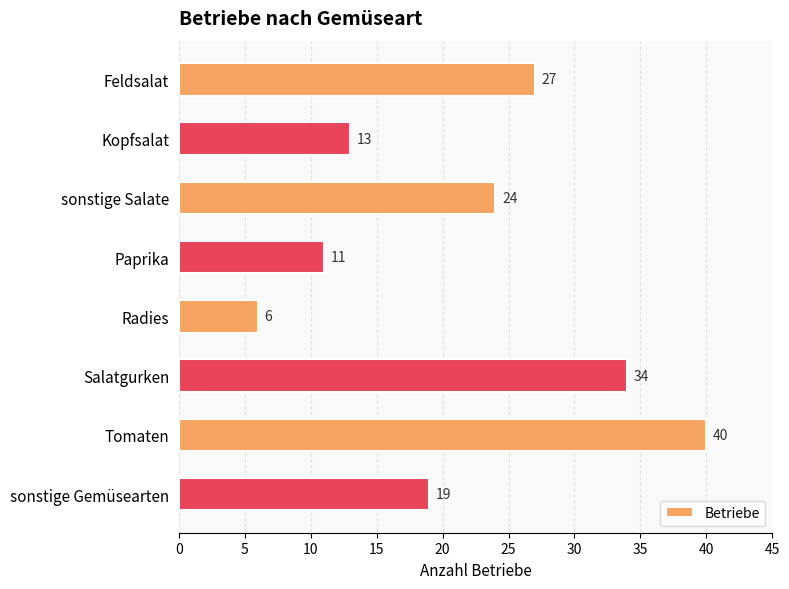

What is the change in value from Feldsalat to Paprika?

-16